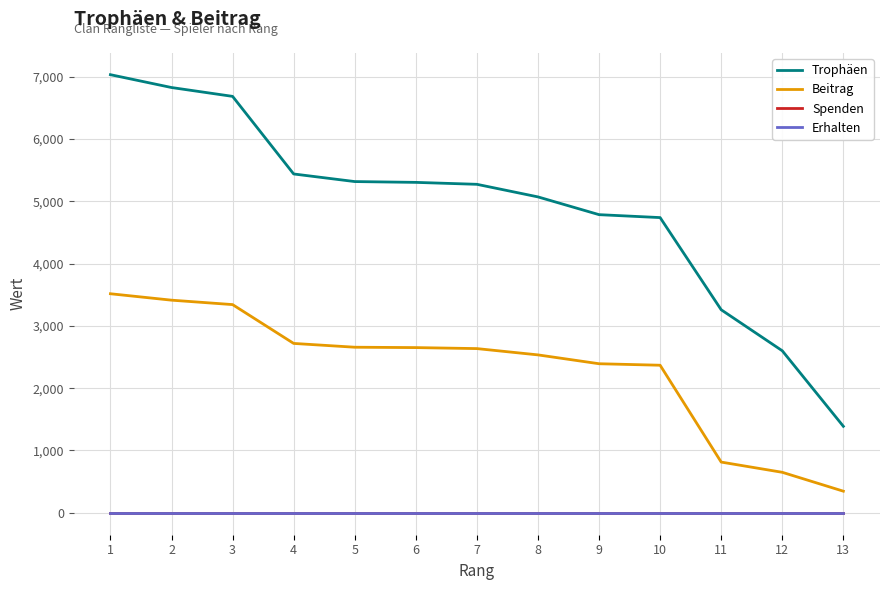

True or false: Spenden has more than 2 points higher than both neighbors.

False